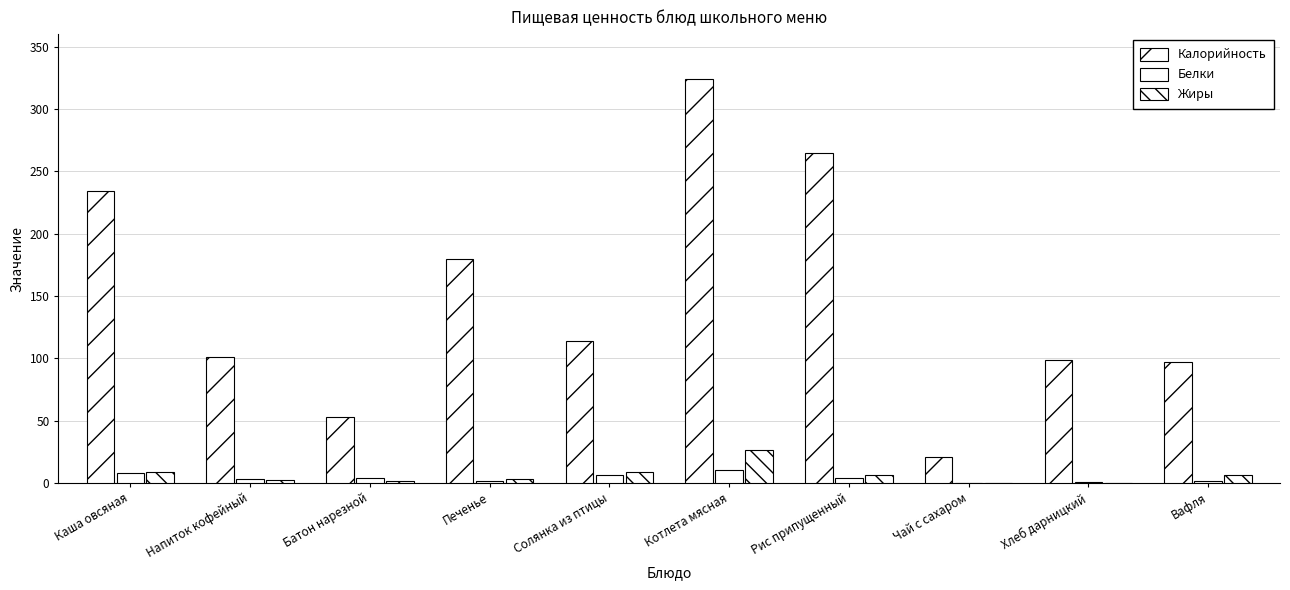

Count the number of categories in the chart.

10